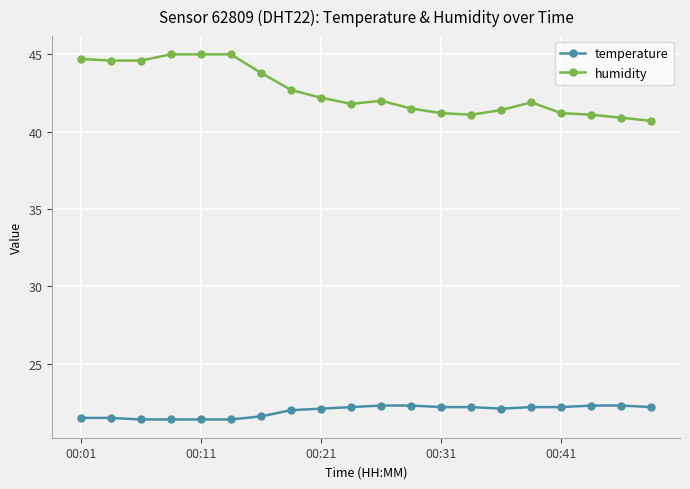

Which series has the largest range (max minus min)?

humidity